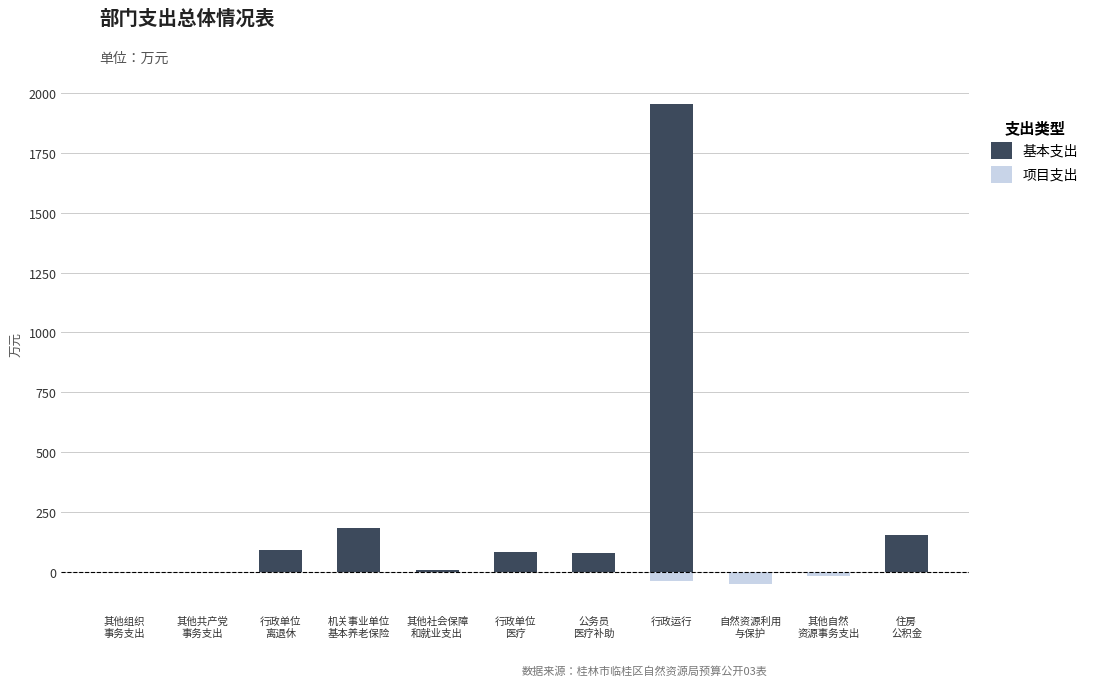

What is the difference between the maximum and second lowest values in the 项目支出 series?

38.3